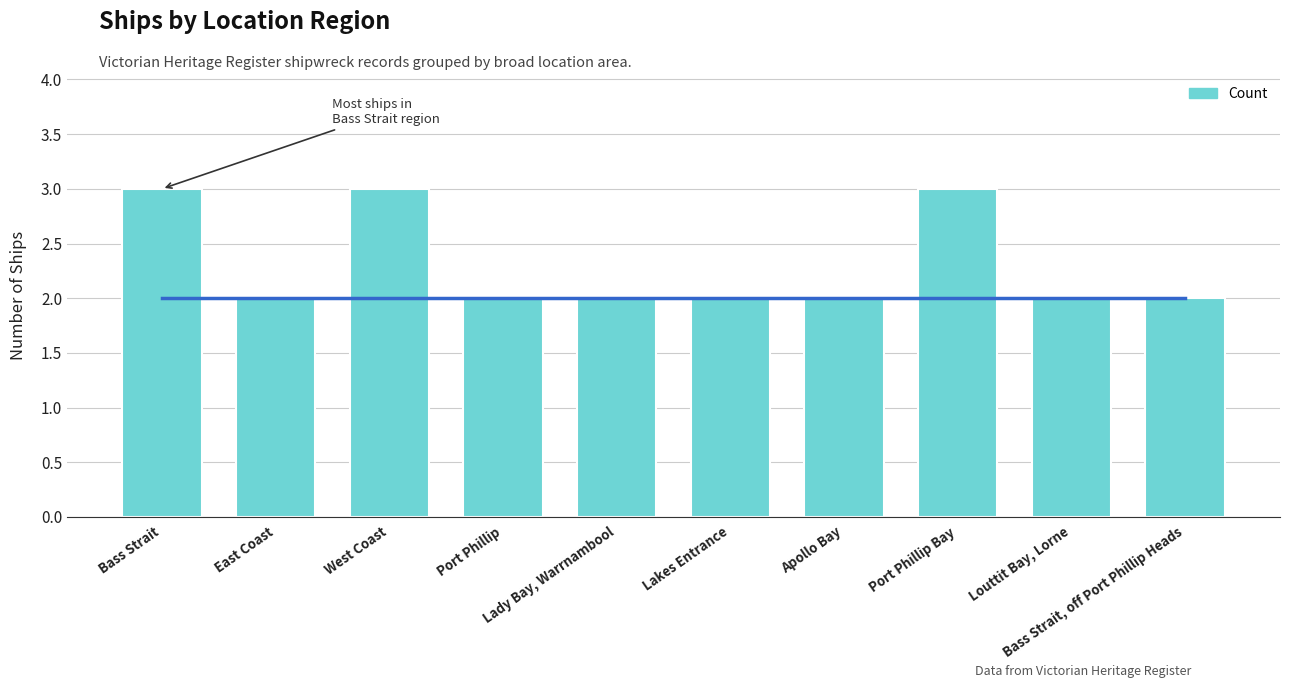

What is the smallest value displayed?

2